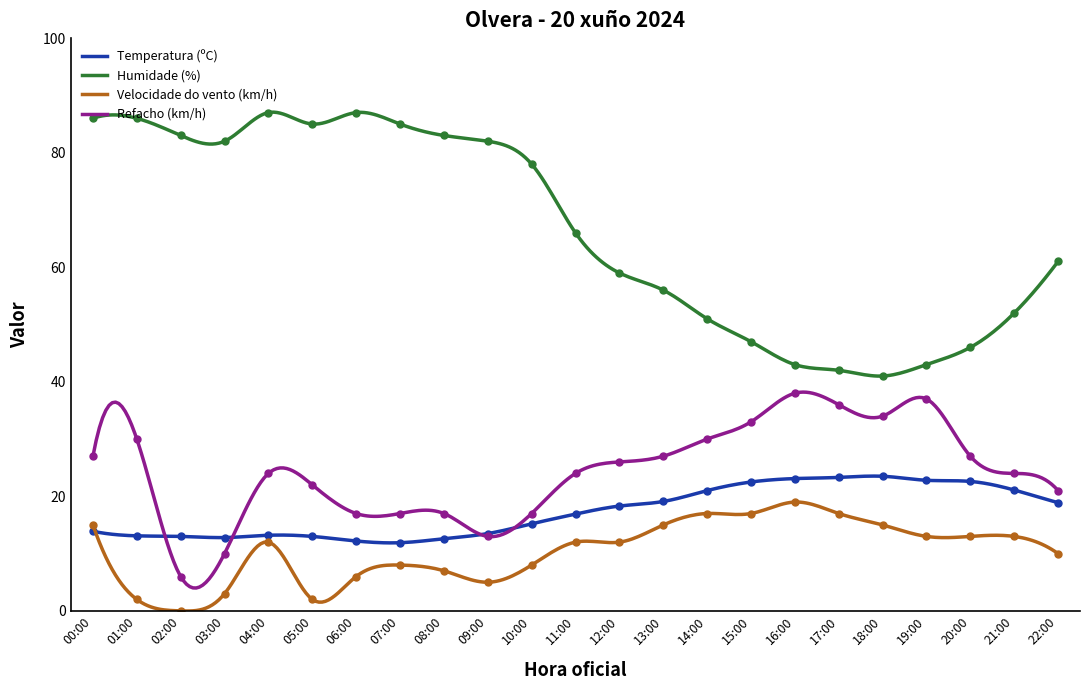

What is the average value of the Velocidade do vento (km/h) series?

10.3